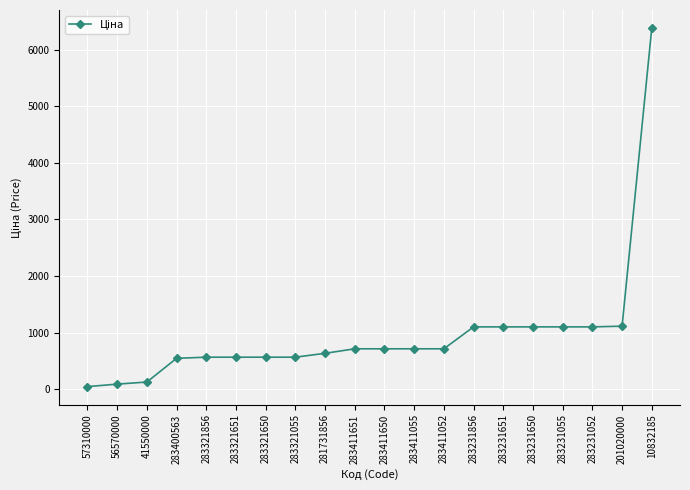

What is the change in value from 283321651 to 10832185?

+5816.0